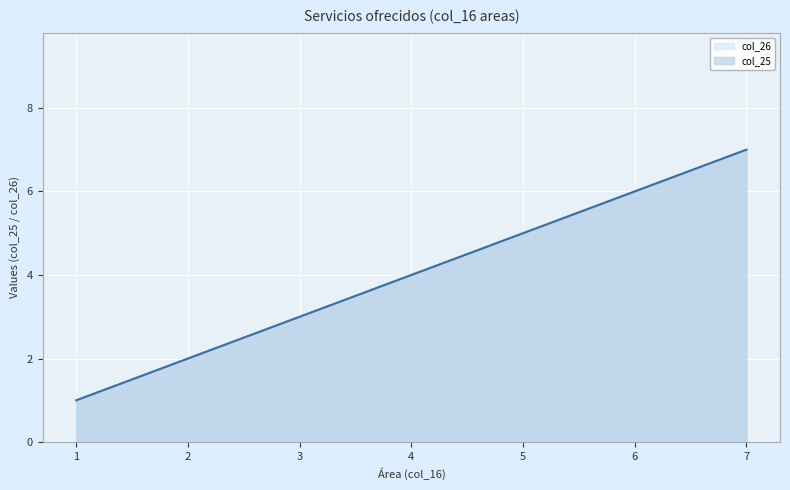

Reading left to right, transcribe all the data shown in this chart.

col_25: 1	2	3	4	5	6	7
col_26: 1	2	3	4	5	6	7